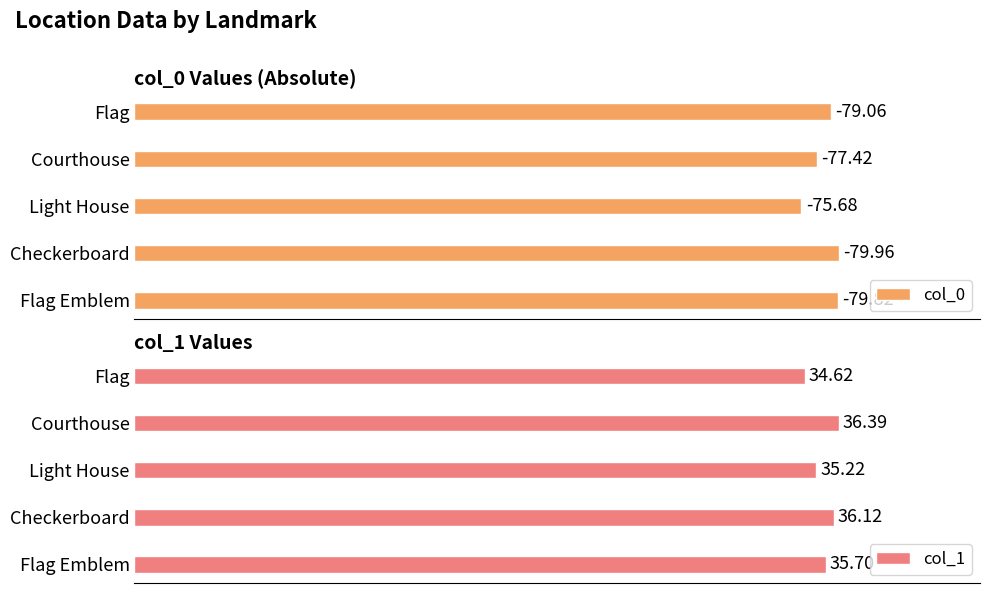

What is the smallest value displayed?

34.6